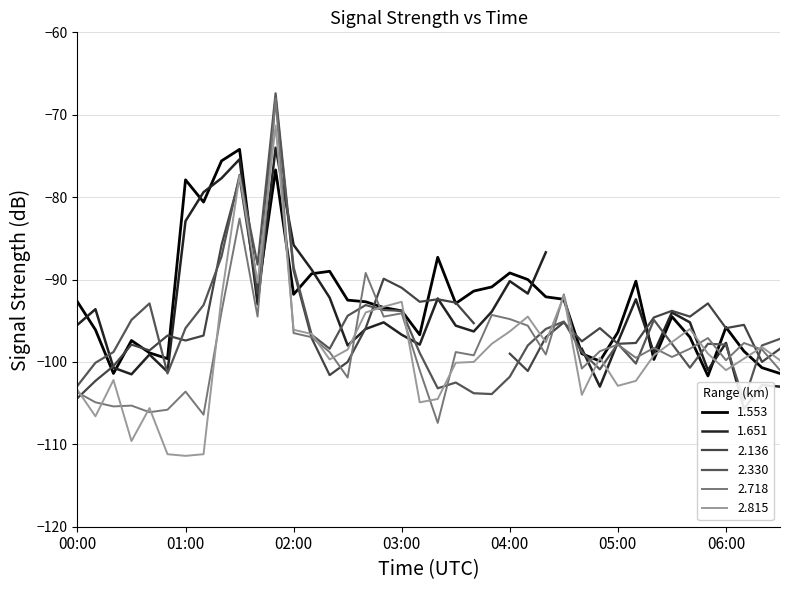

The value of 1.553 at 06:00 is -171.3. True or false?

False